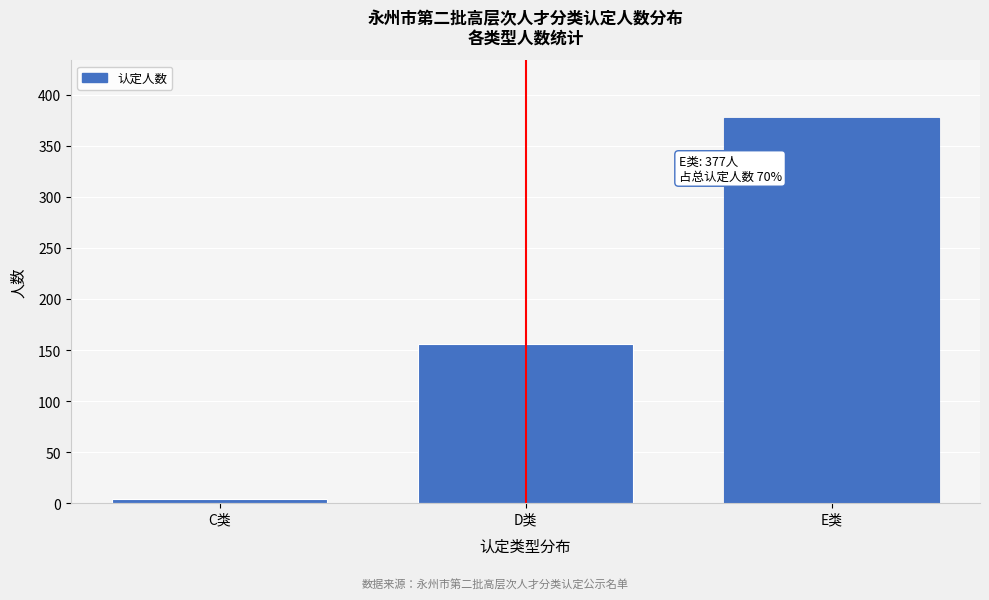

Reading left to right, extract all data points from this chart.

C类=4	D类=156	E类=377